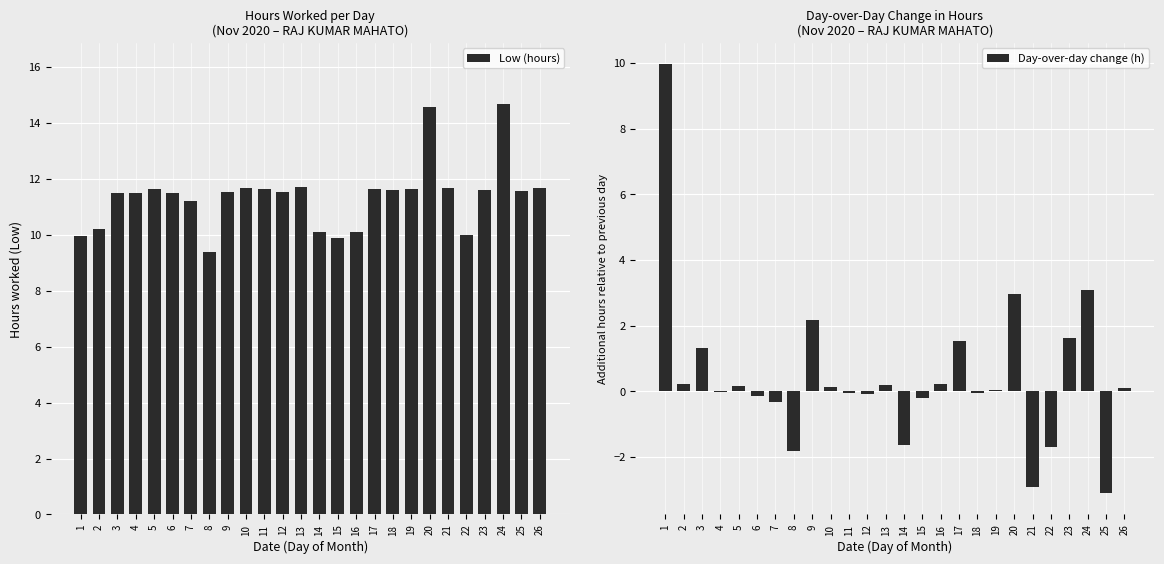

Which series has the largest total across all categories?

Low (hours)